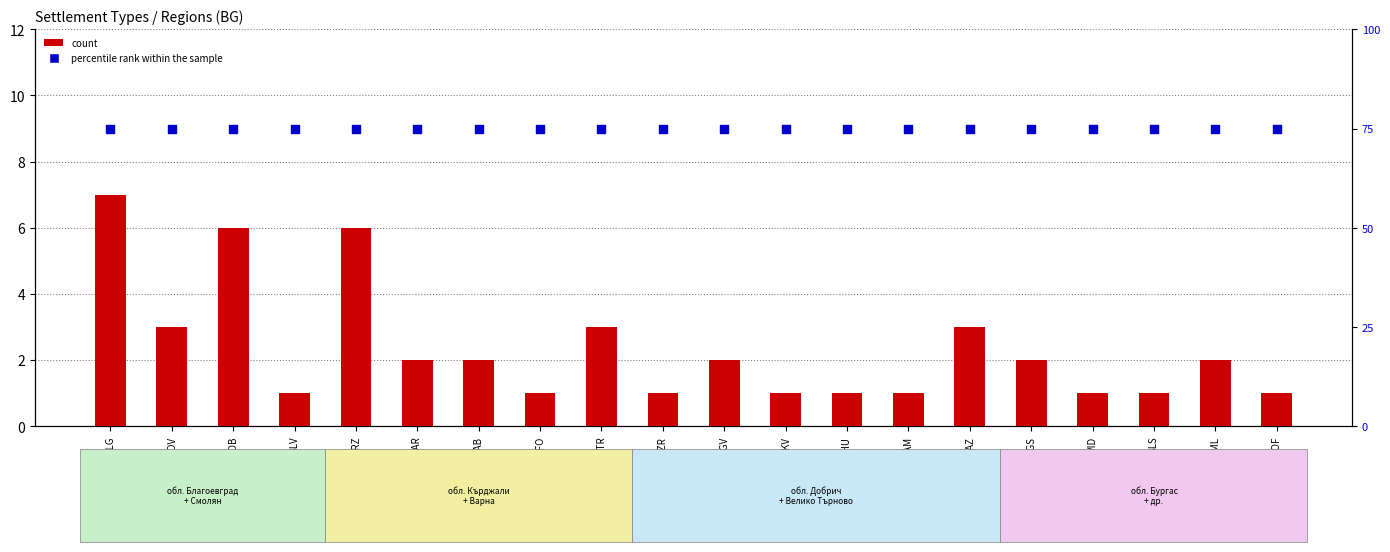

At which category is the sum across all series the highest?

BLG